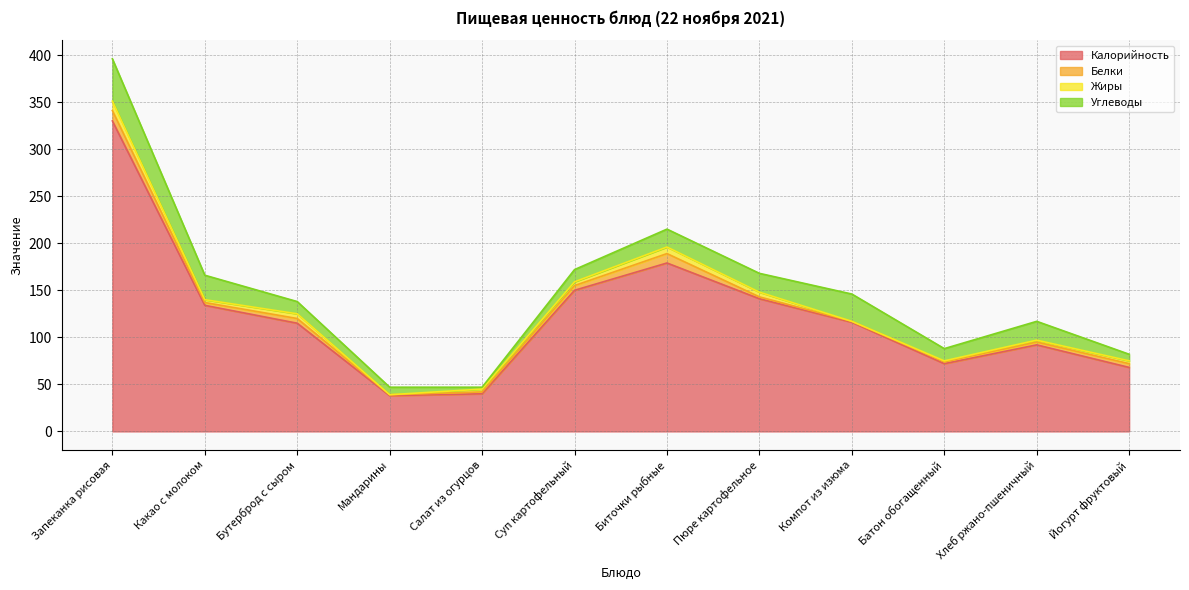

What is the maximum value shown in the chart?

330